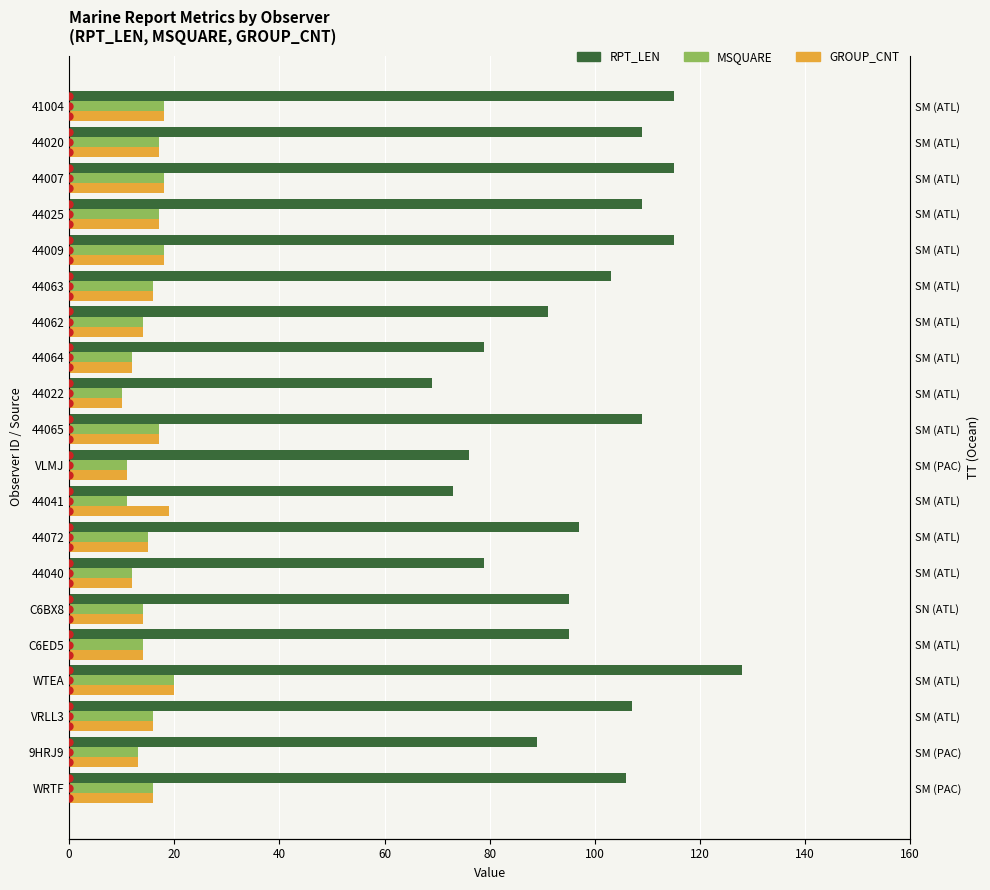

Is it true that RPT_LEN equals 31 at VRLL3?

False